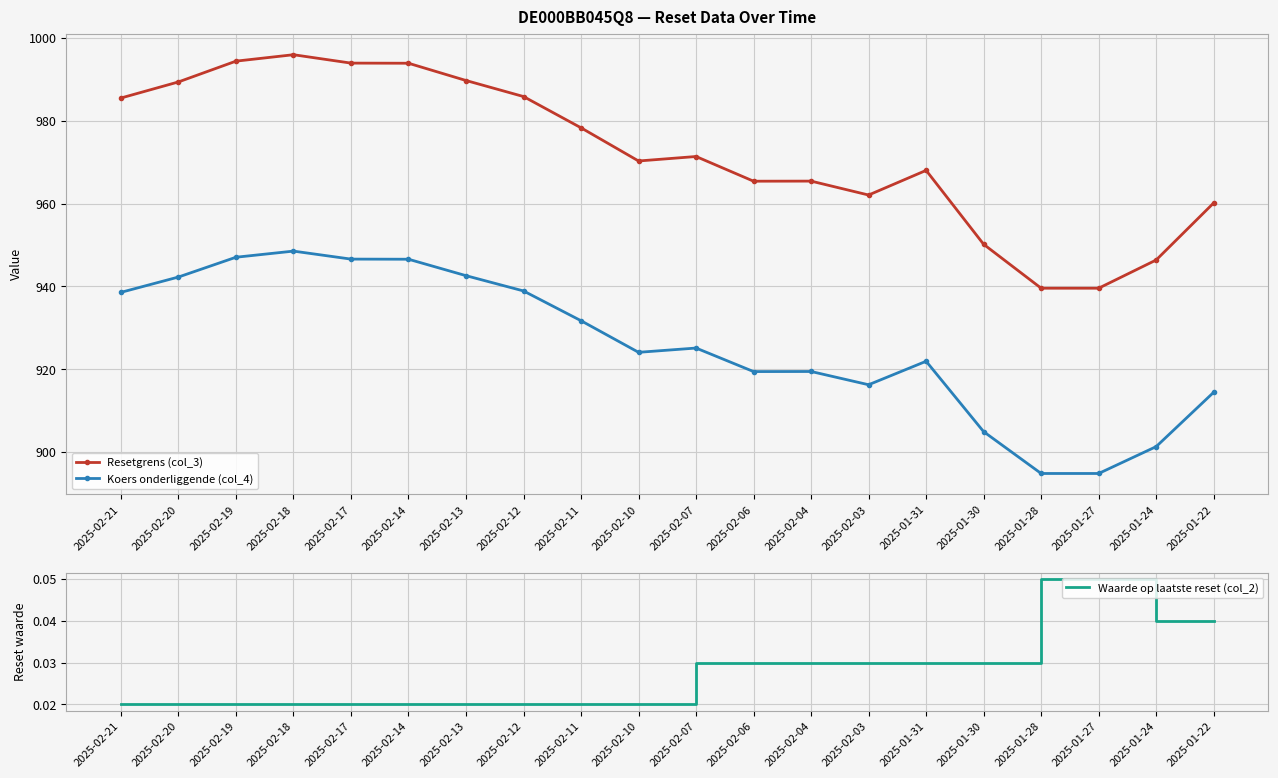

At how many categories does at least one series exceed 432?

20